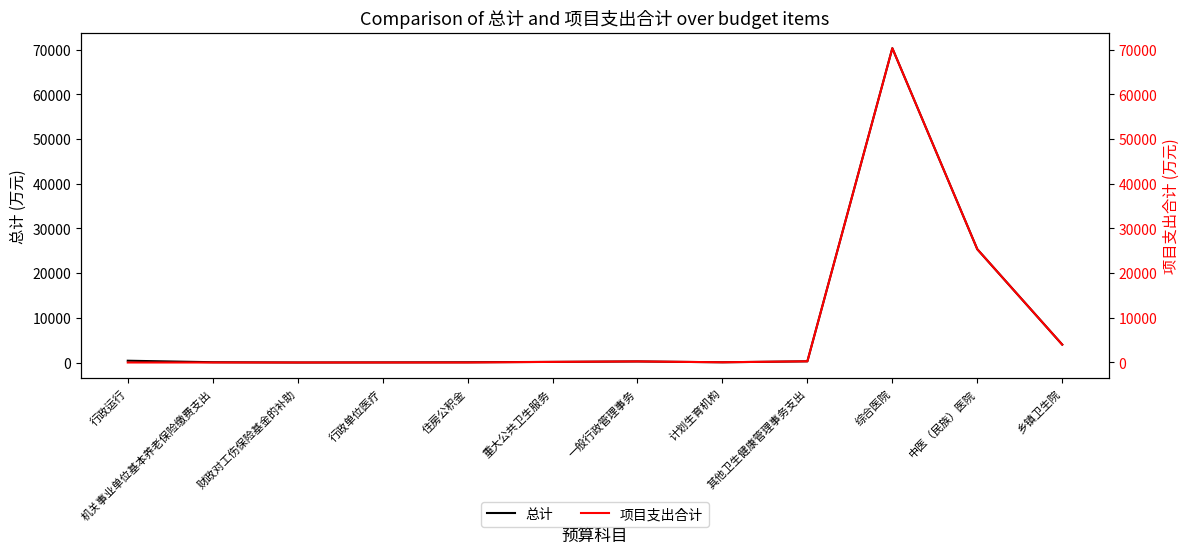

Which series has the largest total across all categories?

总计